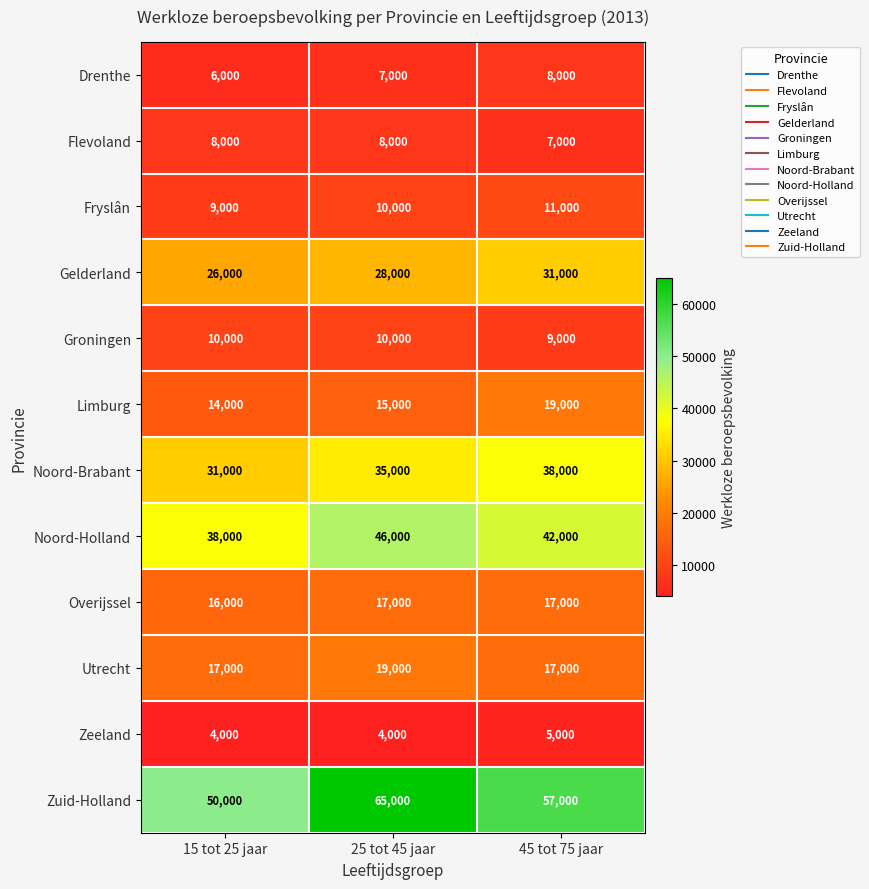

Rank the categories by Limburg value from lowest to highest.

15 tot 25 jaar, 25 tot 45 jaar, 45 tot 75 jaar